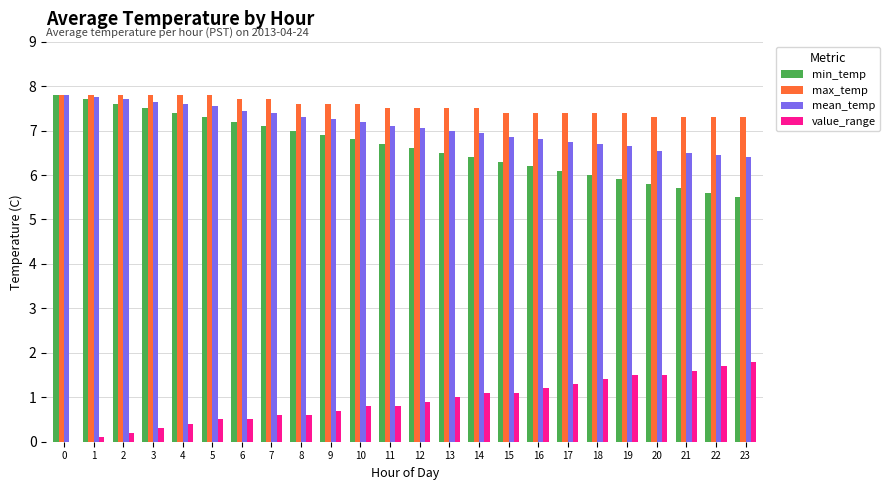

What is the maximum value shown in the chart?

7.8